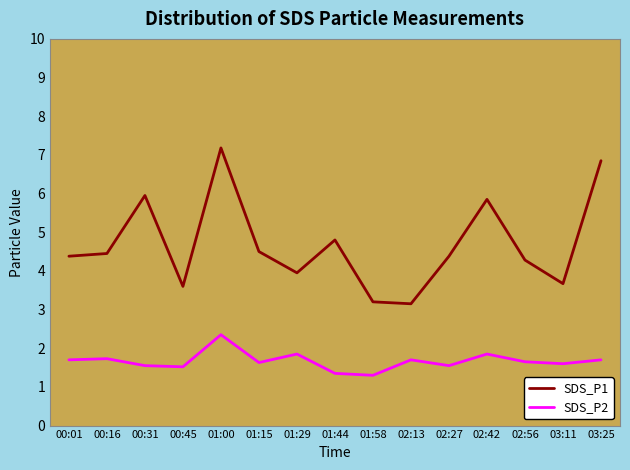

Which category has the highest value in the SDS_P2 series?

01:00